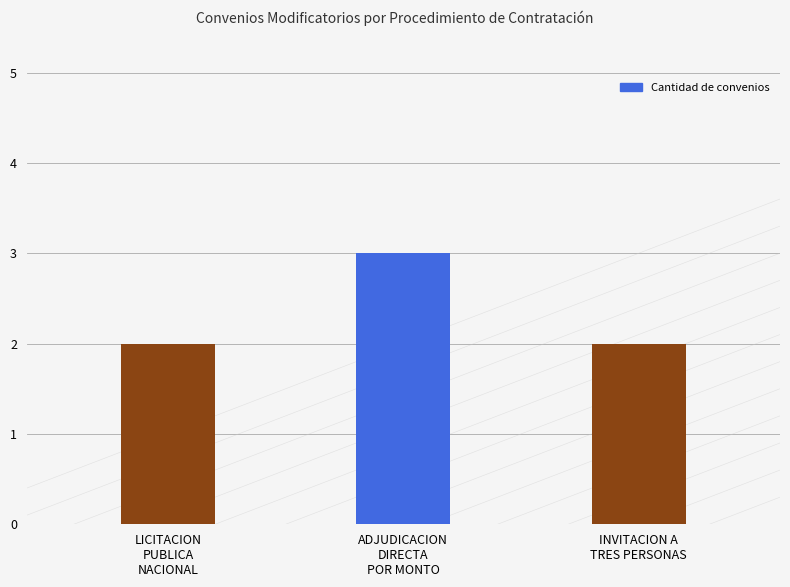

What is the difference between the maximum and minimum values?

1